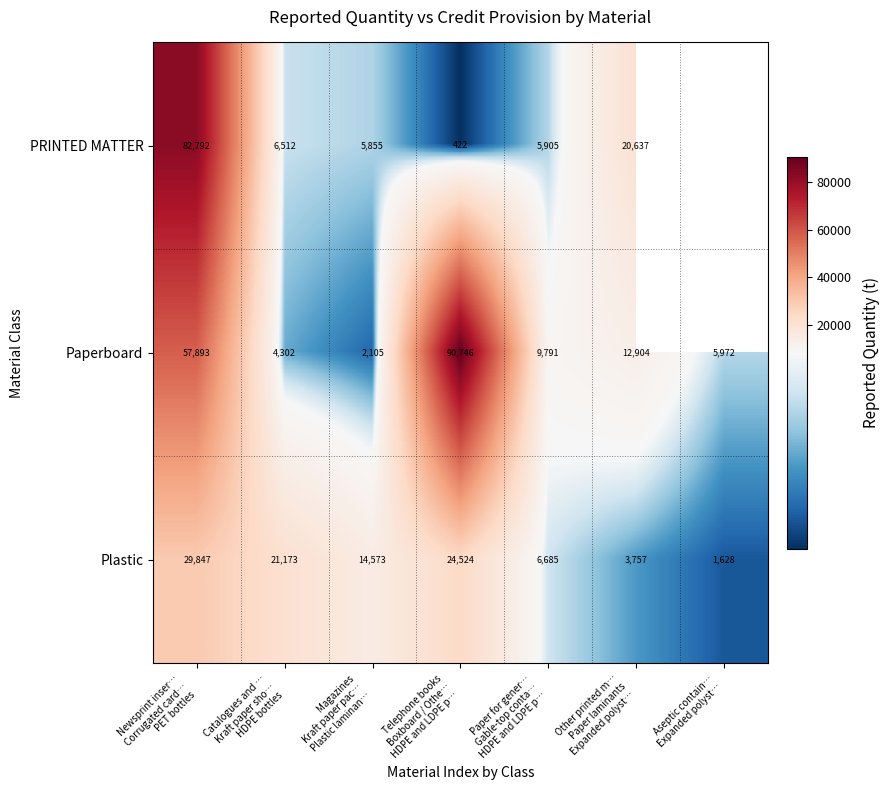

At which category does the chart reach its peak across all series?

Telephone books
Boxboard / Othe…
HDPE and LDPE p…